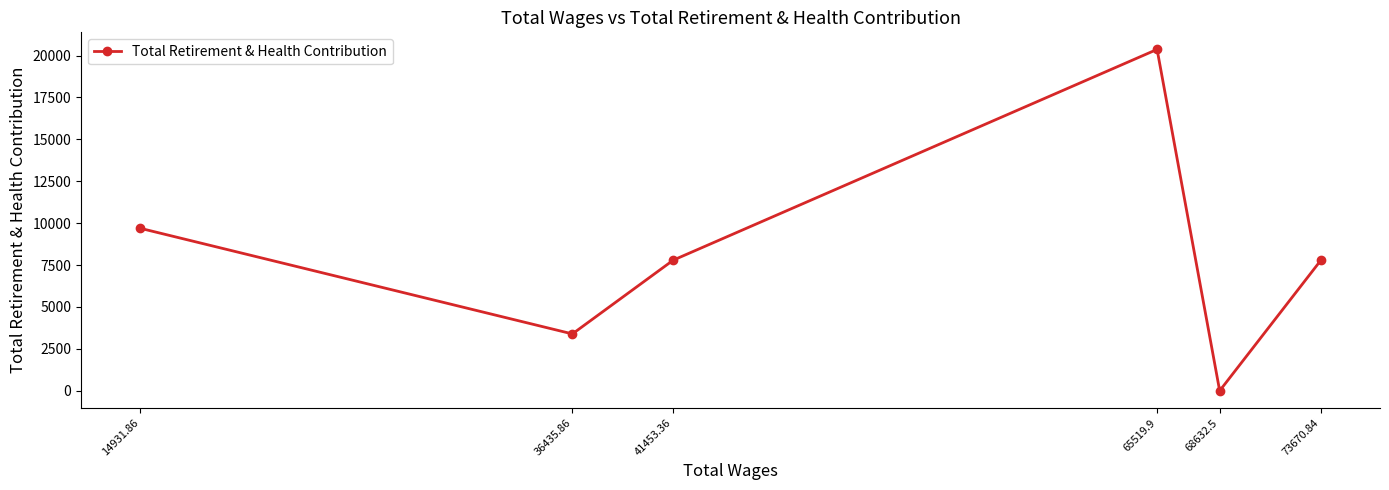

What is the average value?

8174